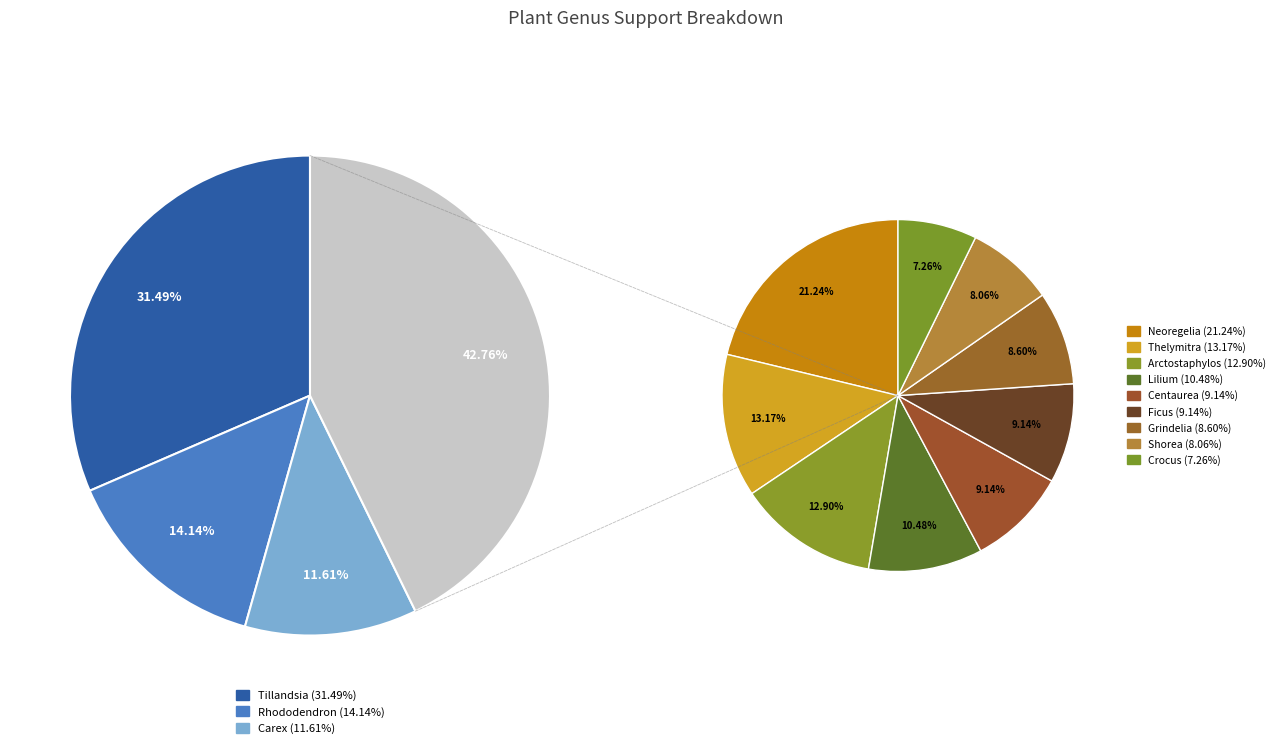

Combined, what portion of the pie is Carex and Tillandsia?

43.1%